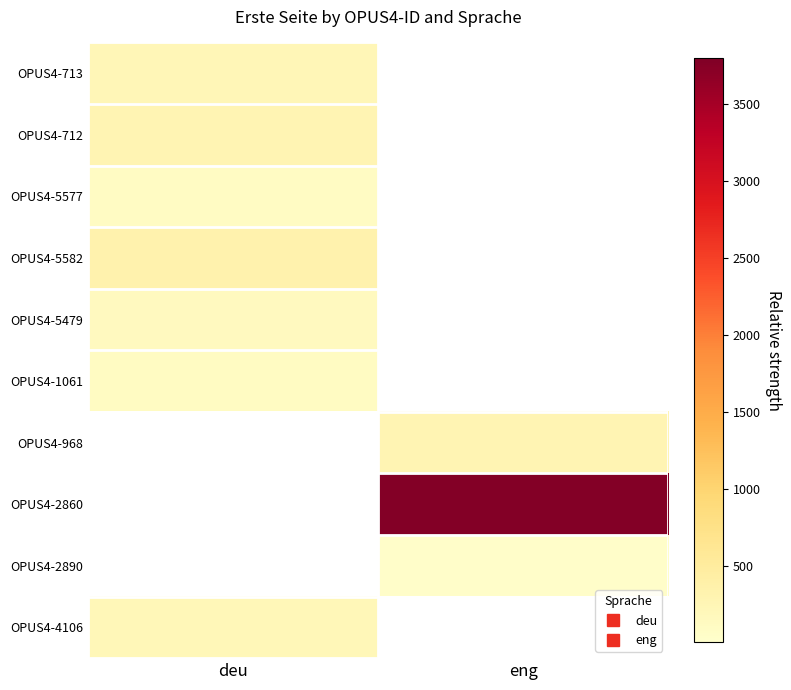

At deu, list the series in order from largest to smallest.

OPUS4-5582, OPUS4-712, OPUS4-713, OPUS4-5479, OPUS4-1061, OPUS4-5577, OPUS4-968, OPUS4-2860, OPUS4-2890, OPUS4-4106